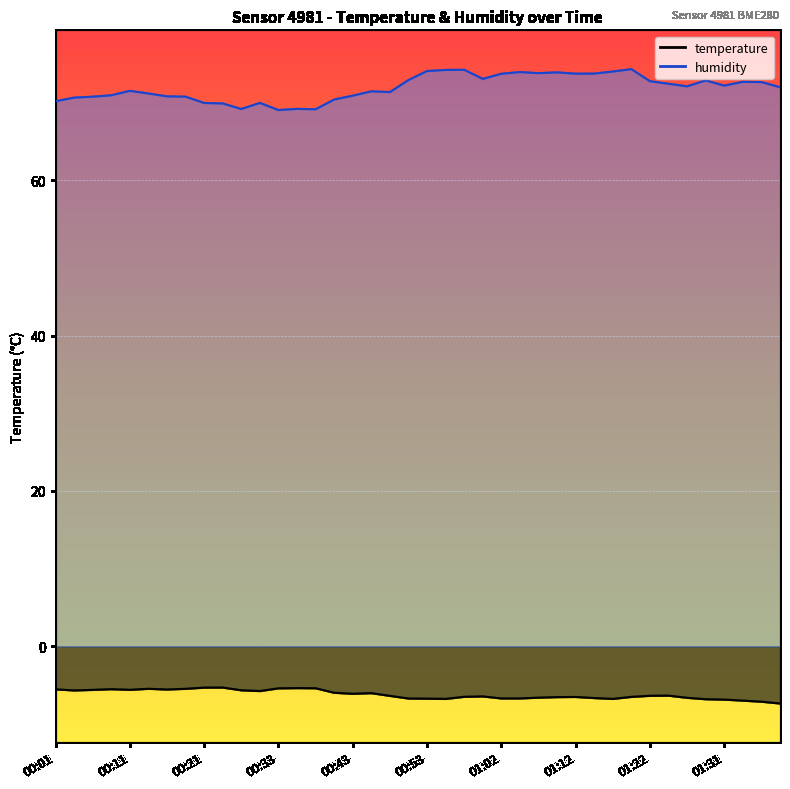

True or false: temperature and humidity cross at least once.

False